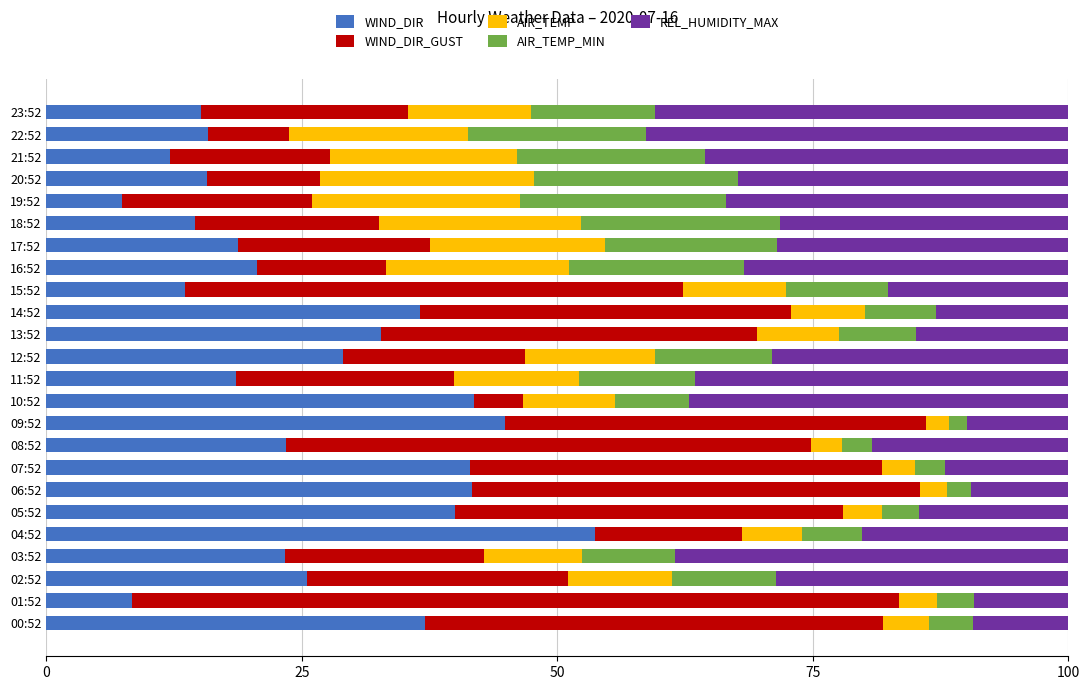

What is the lowest value of the WIND_DIR series?

7.4